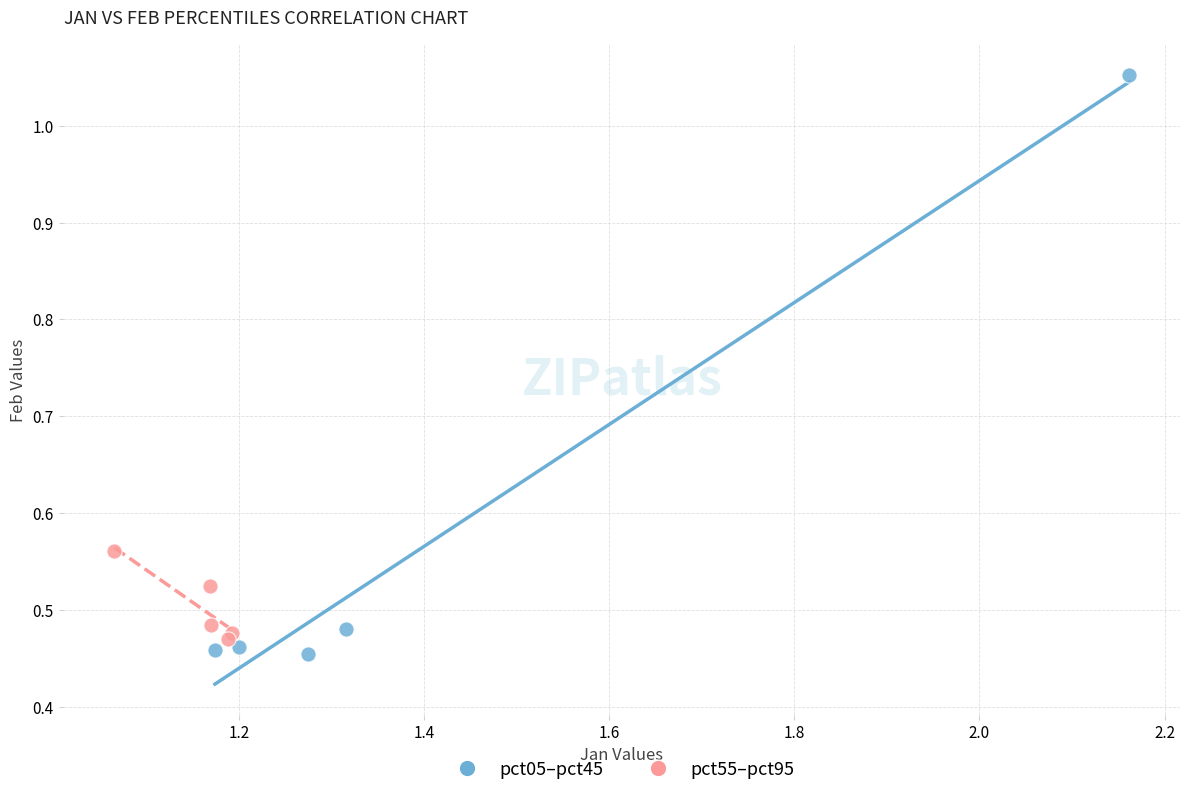

Which series has the widest spread of Y values?

pct05–pct45